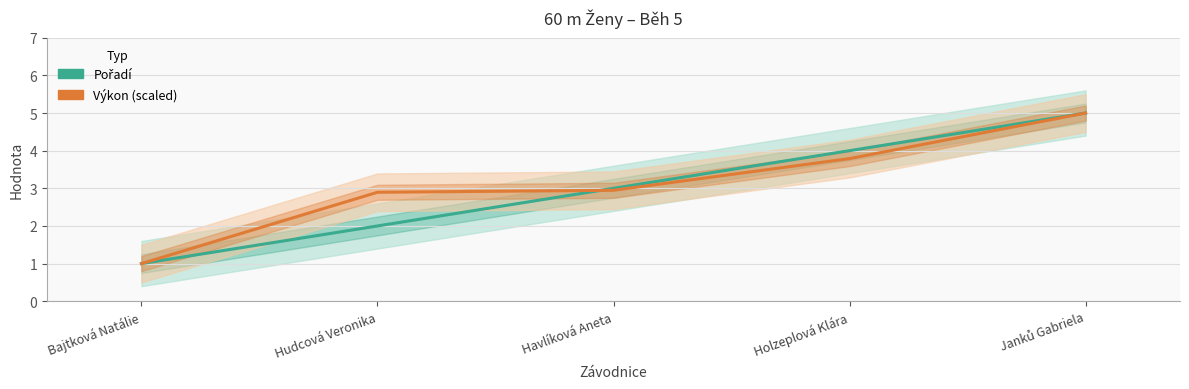

Is this an area chart (filled region under the line)?

No